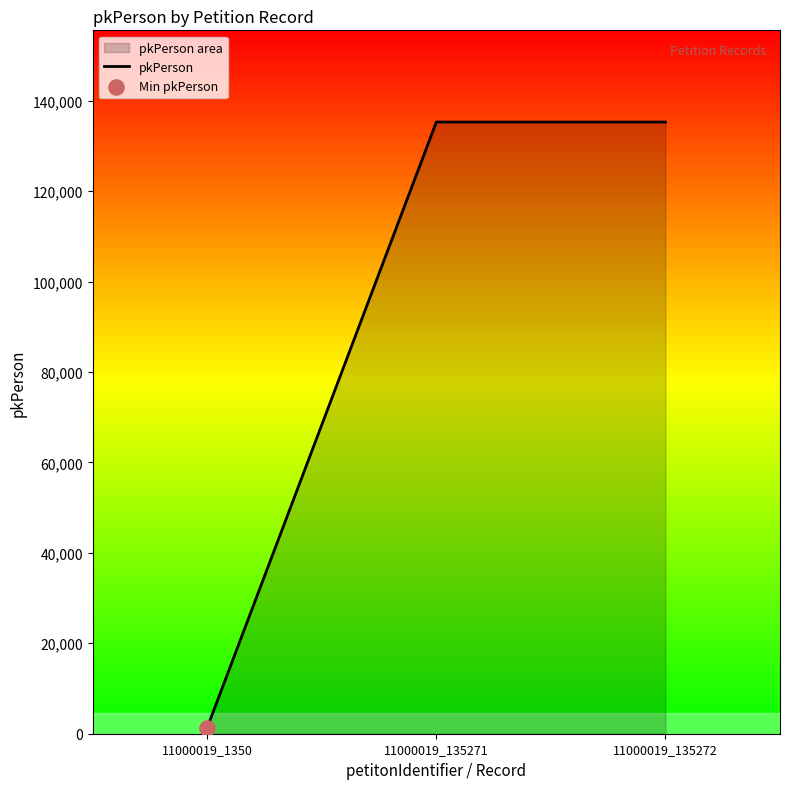

Between 11000019_135272 and 11000019_135271, which is larger?

11000019_135272